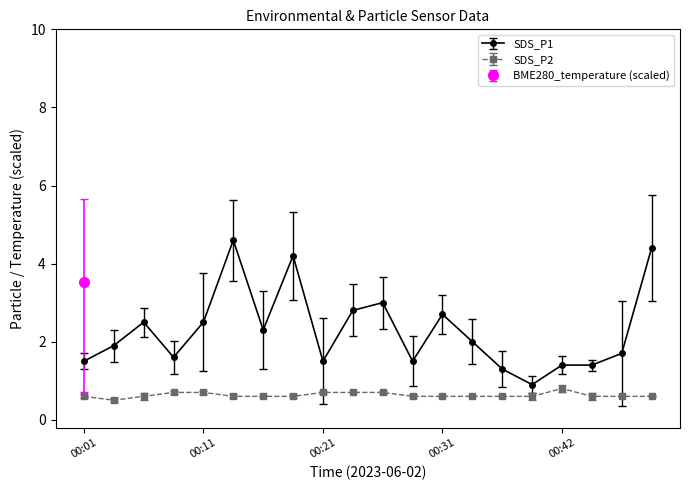

Reading left to right, transcribe all the data shown in this chart.

SDS_P1: 1.5	1.9	2.5	1.6	2.5	4.6	2.3	4.2	1.5	2.8	3.0	1.5	2.7	2.0	1.3	0.9	1.4	1.4	1.7	4.4
SDS_P2: 0.6	0.5	0.6	0.7	0.7	0.6	0.6	0.6	0.7	0.7	0.7	0.6	0.6	0.6	0.6	0.6	0.8	0.6	0.6	0.6